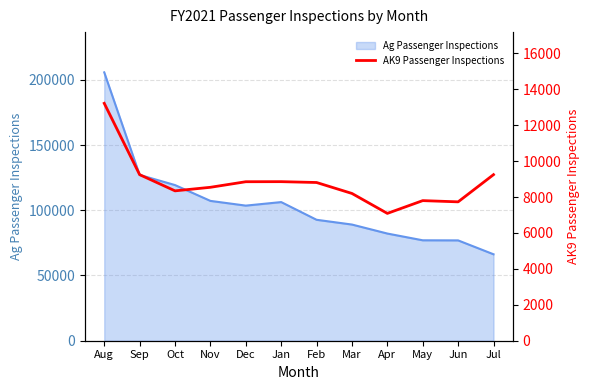

What is the maximum value shown in the chart?

13217